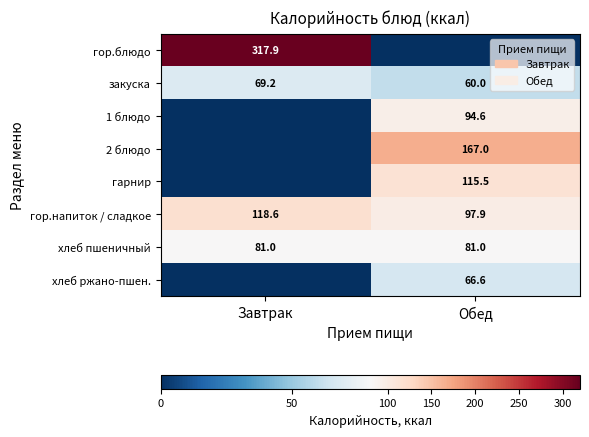

Is it true that хлеб ржано-пшен. equals 0.0 at Завтрак?

True